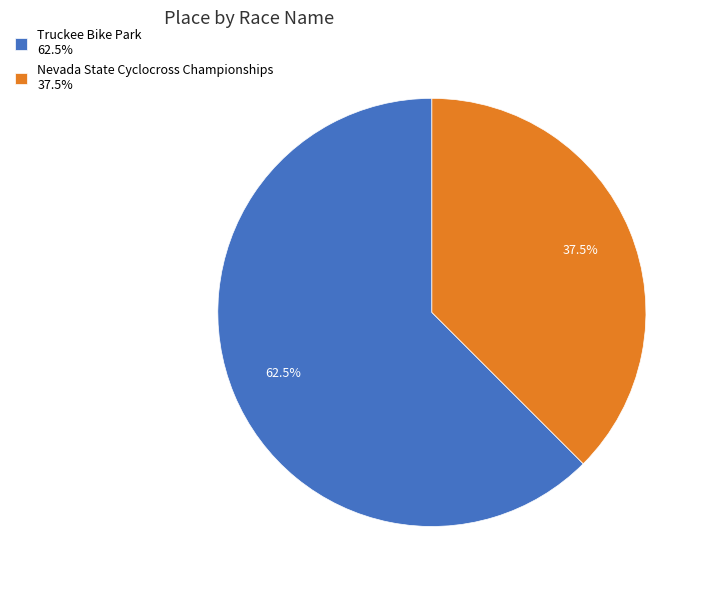

The Nevada State Cyclocross Championships slice represents 50% of the pie. True or false?

False